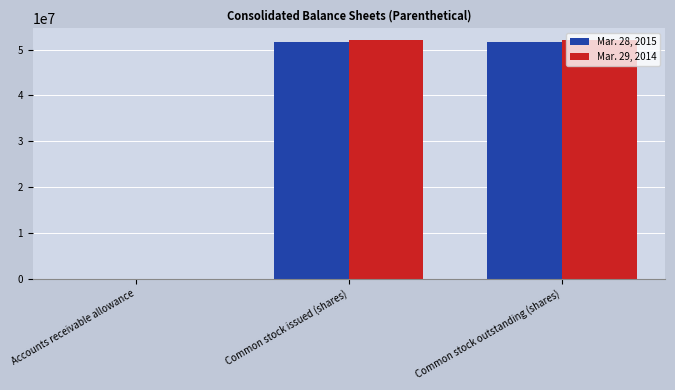

True or false: Mar. 29, 2014 has a value of 32094794 at Common stock issued (shares).

False